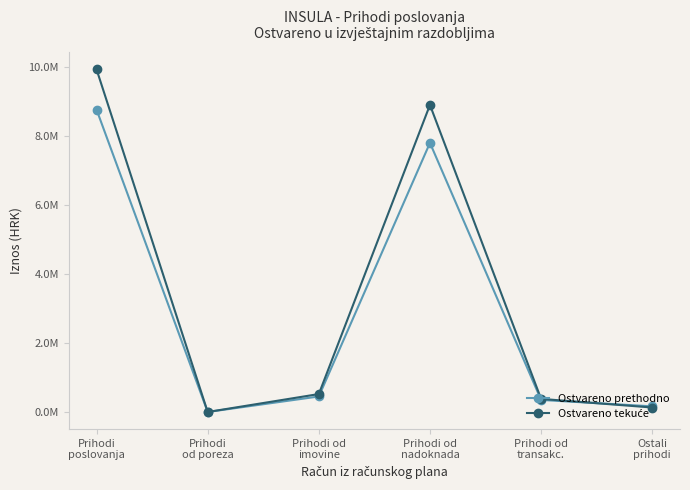

Reading left to right, what are all the values shown in this chart?

Ostvareno prethodno: 8763361.7	0.0	450000.0	7800000.0	350000.0	163361.7
Ostvareno tekuće: 9929557.7	0.0	520000.0	8900000.0	380000.0	129557.7